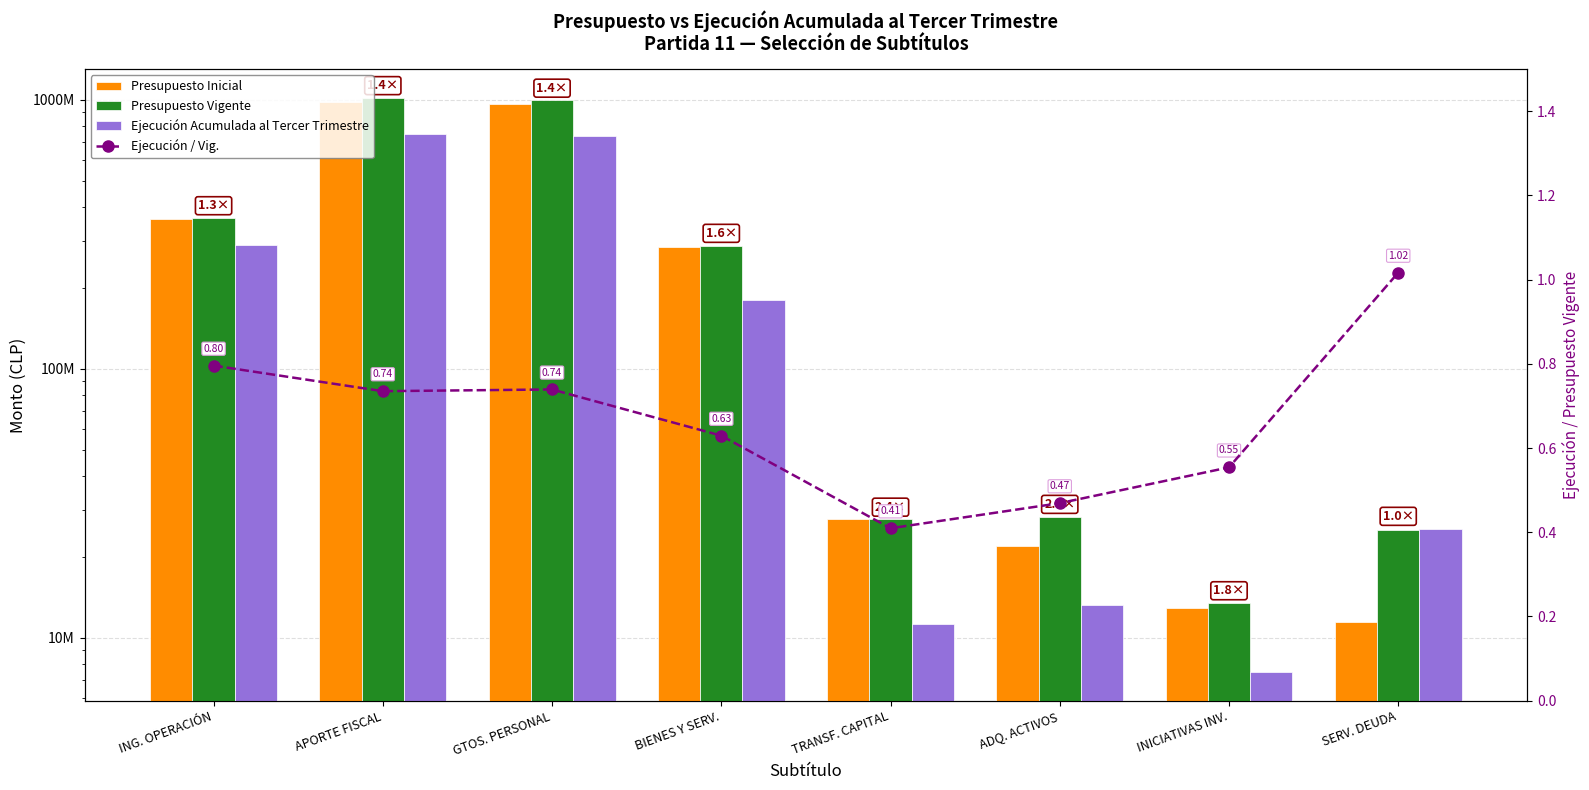

Rank the categories by Presupuesto Vigente value from highest to lowest.

APORTE FISCAL, GTOS. PERSONAL, ING. OPERACIÓN, BIENES Y SERV., ADQ. ACTIVOS, TRANSF. CAPITAL, SERV. DEUDA, INICIATIVAS INV.